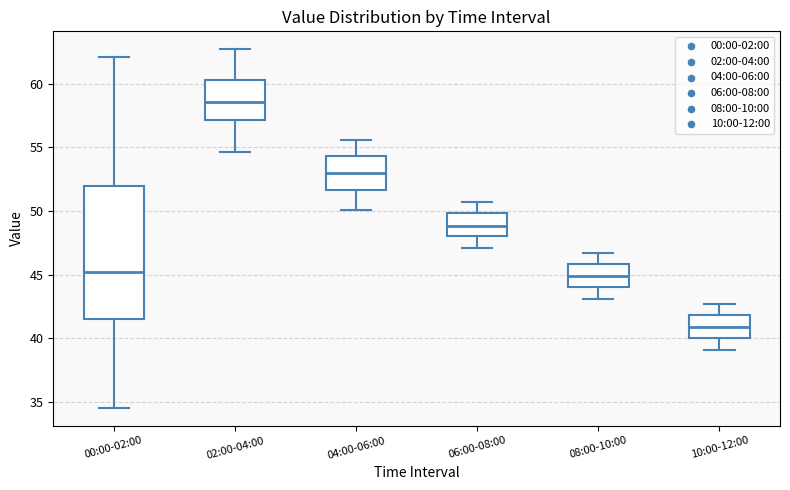

Where does the median line of the box for 06:00-08:00 sit on the y-axis? The values are not printed on the chart, so give them approximately, as read against the axis.

49.0